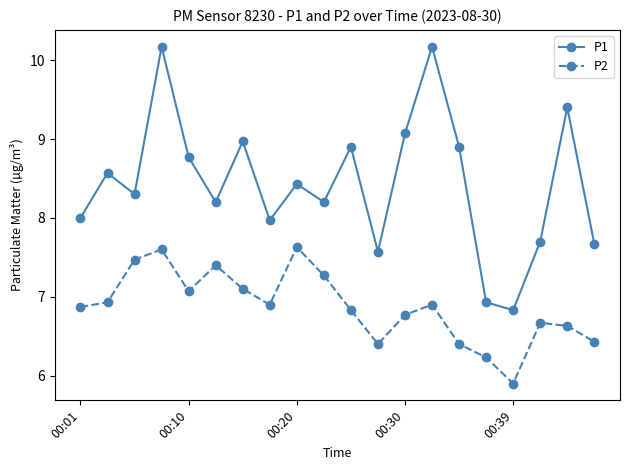

Which series has the largest total across all categories?

P1